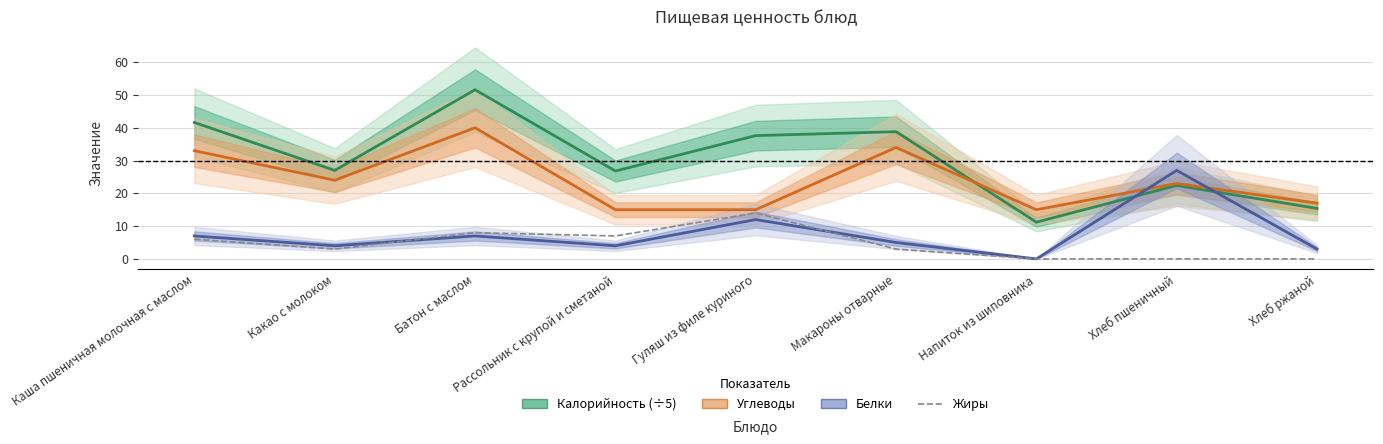

List the series in order of their peak value, highest first.

Калорийность (÷5), Углеводы, Белки, Жиры